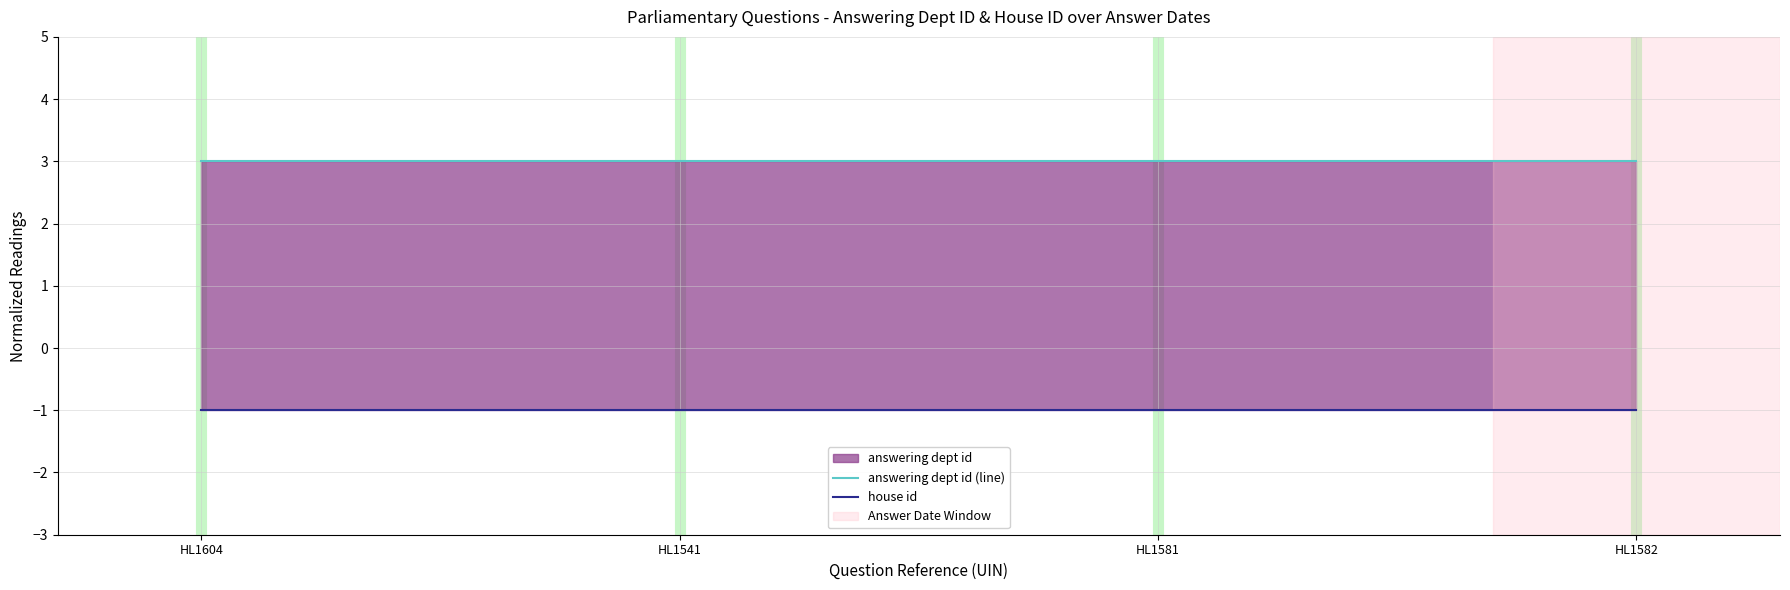

Is the value of house id at HL1541 greater than the value of answering dept id (line) at HL1582?

No